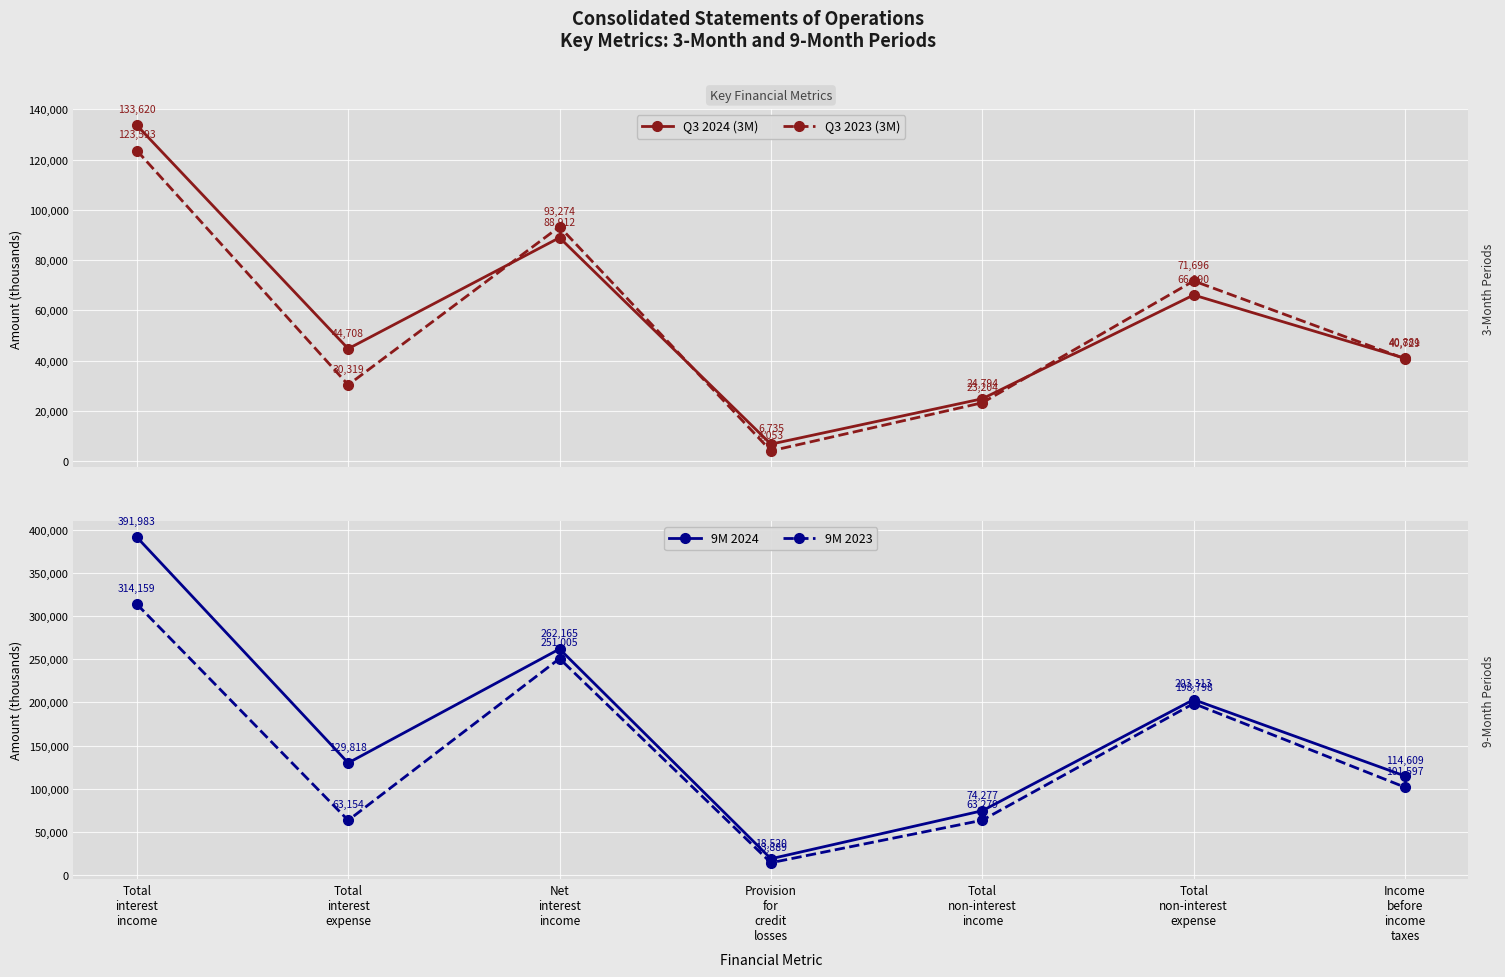

Which series has the largest total across all categories?

9M 2024